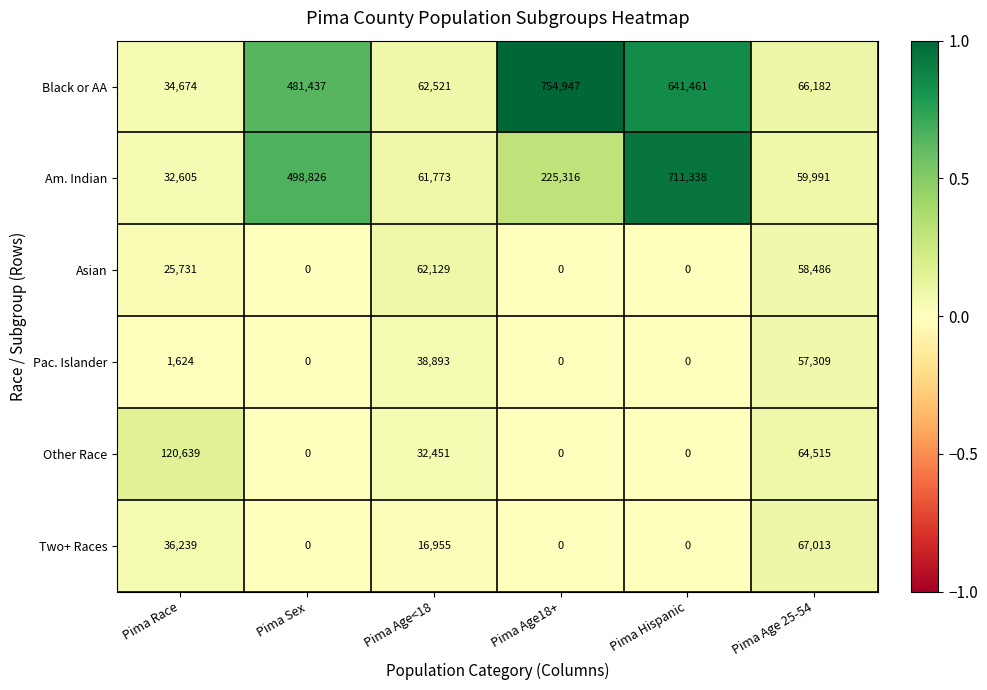

At how many categories does at least one series exceed 0?

6